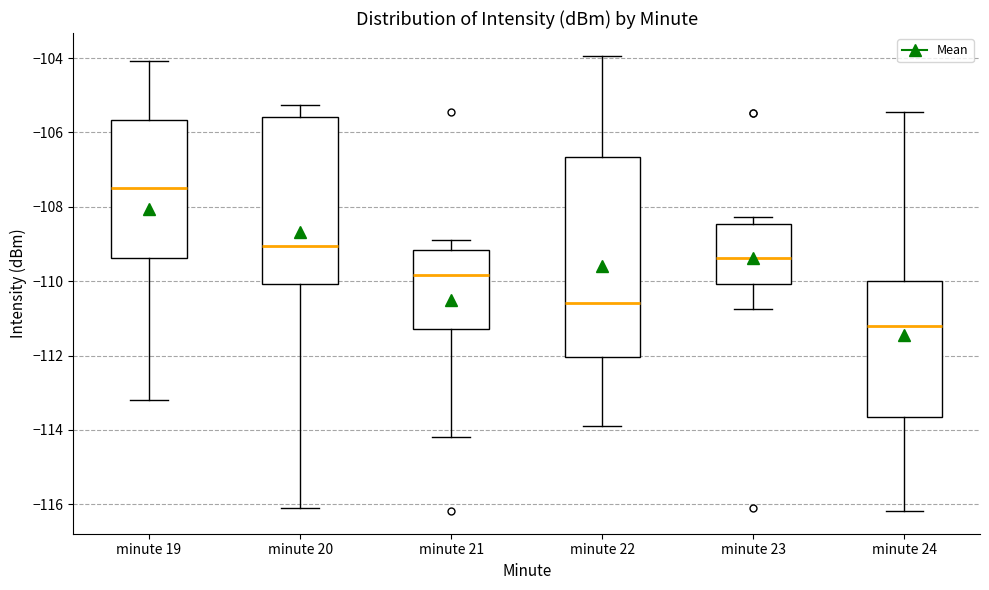

Comparing the boxes themselves (not the whiskers), which one is the tallest?

minute 22